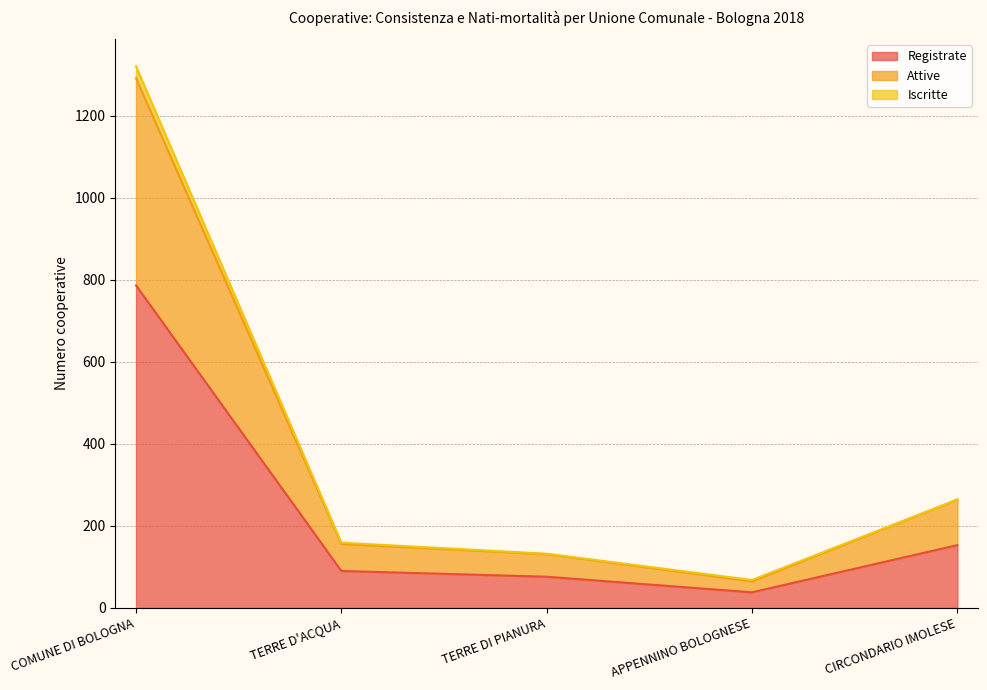

True or false: Attive and Registrate cross at least once.

False